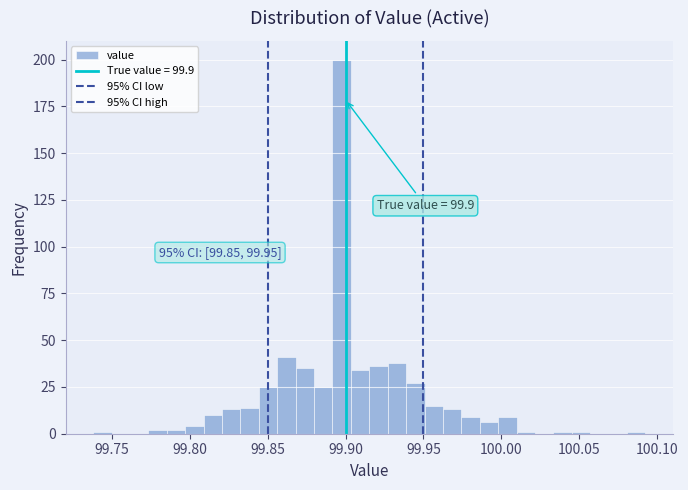

Read against the x-axis, roughly where is the centre of the tallest bar?

99.900